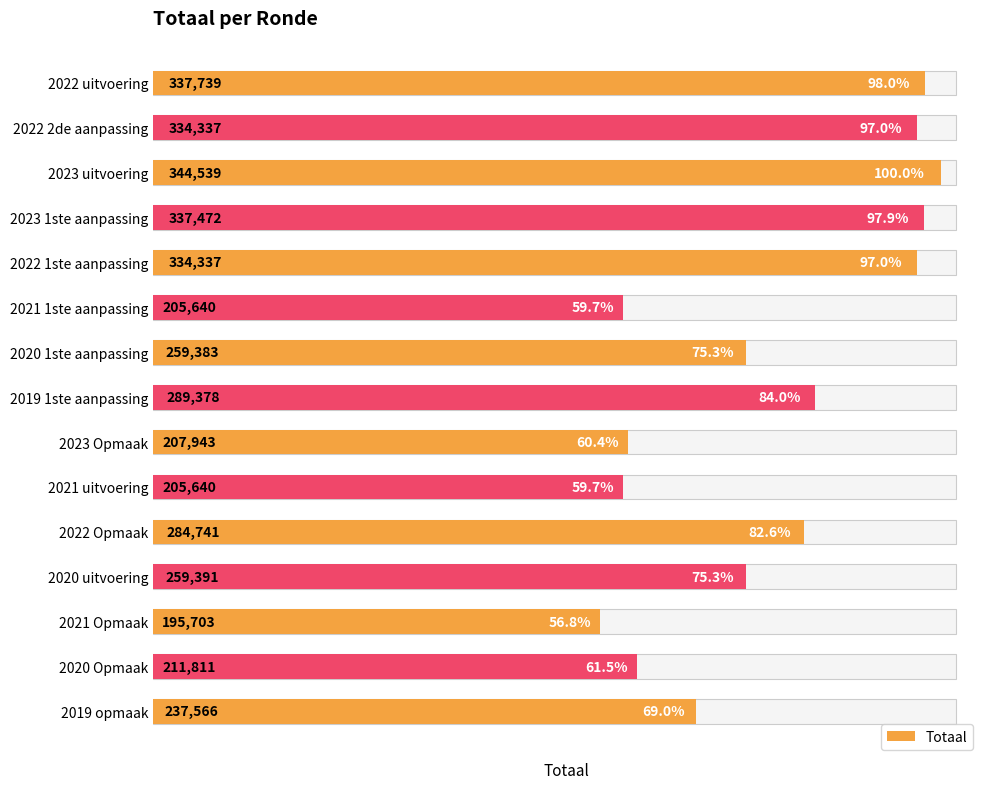

What is the sum of all values?

4045620